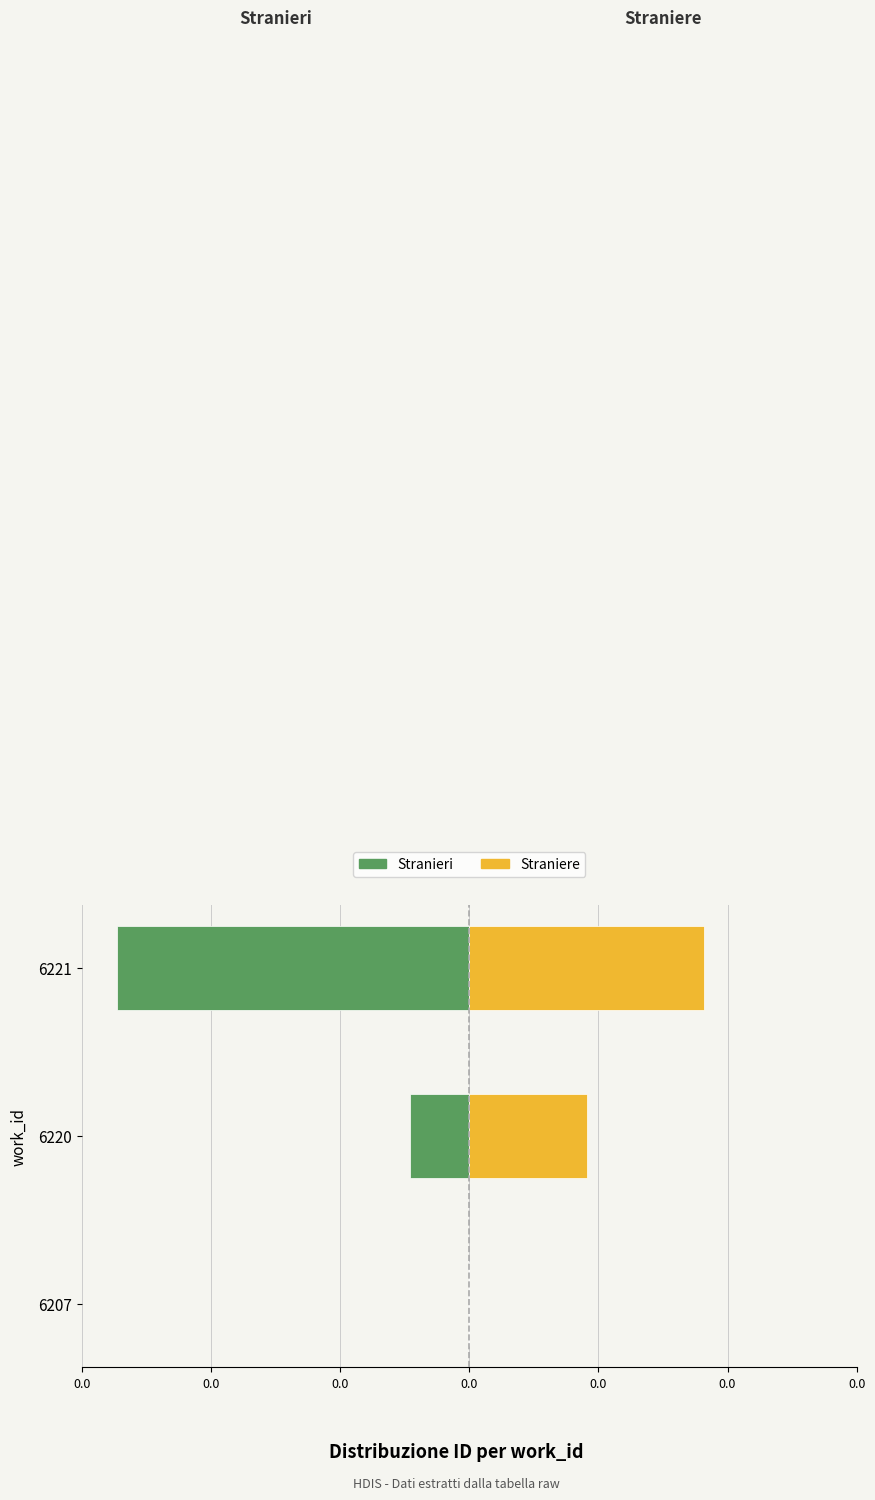

At 6221, list the series in order from smallest to largest.

Stranieri, Straniere